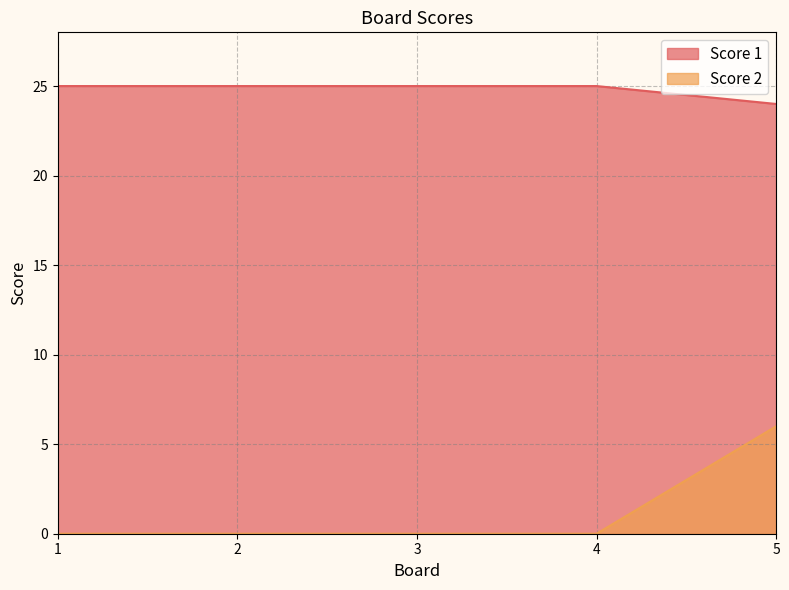

What is the value of the Score 1 point at the 1st from the left?

25